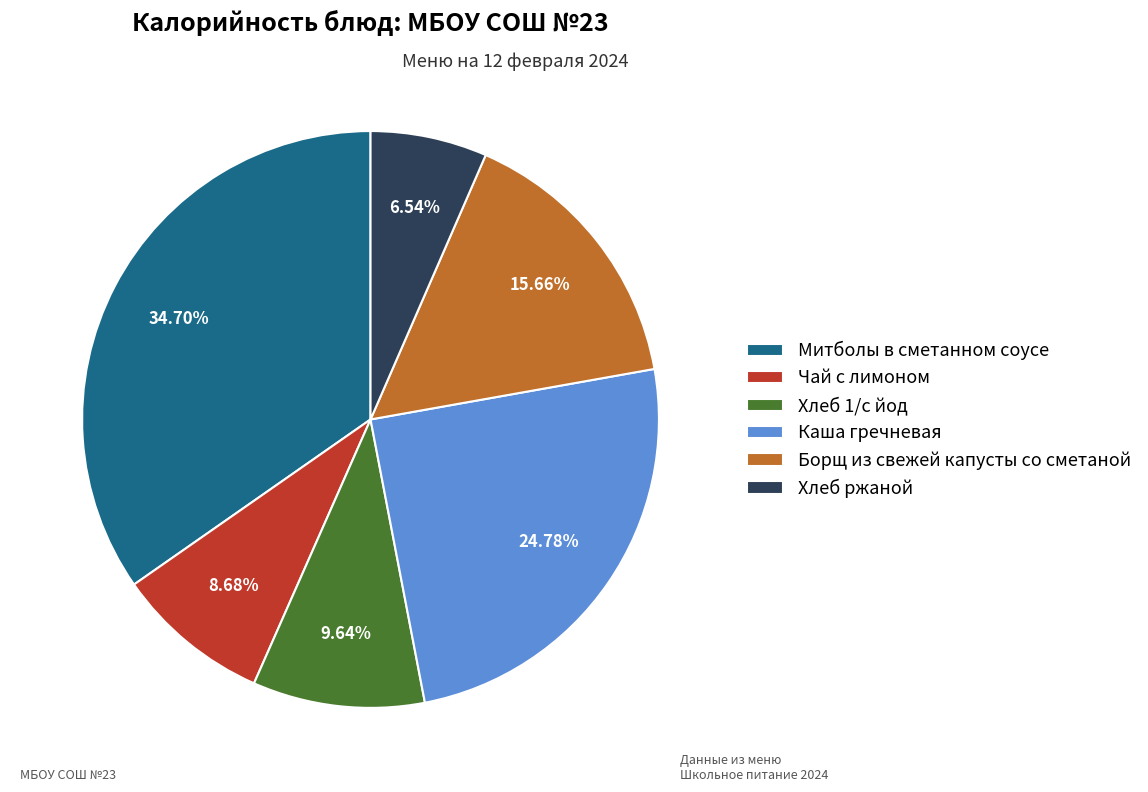

To the nearest percent, what is the difference between the Митболы в сметанном соусе and Каша гречневая slice percentages?

10%